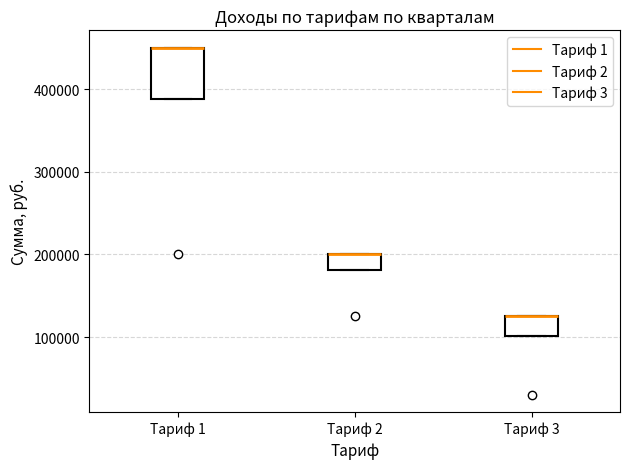

Where is the lower edge of the box for Тариф 2 on the y-axis? The values are not printed on the chart, so give them approximately, as read against the axis.

180000